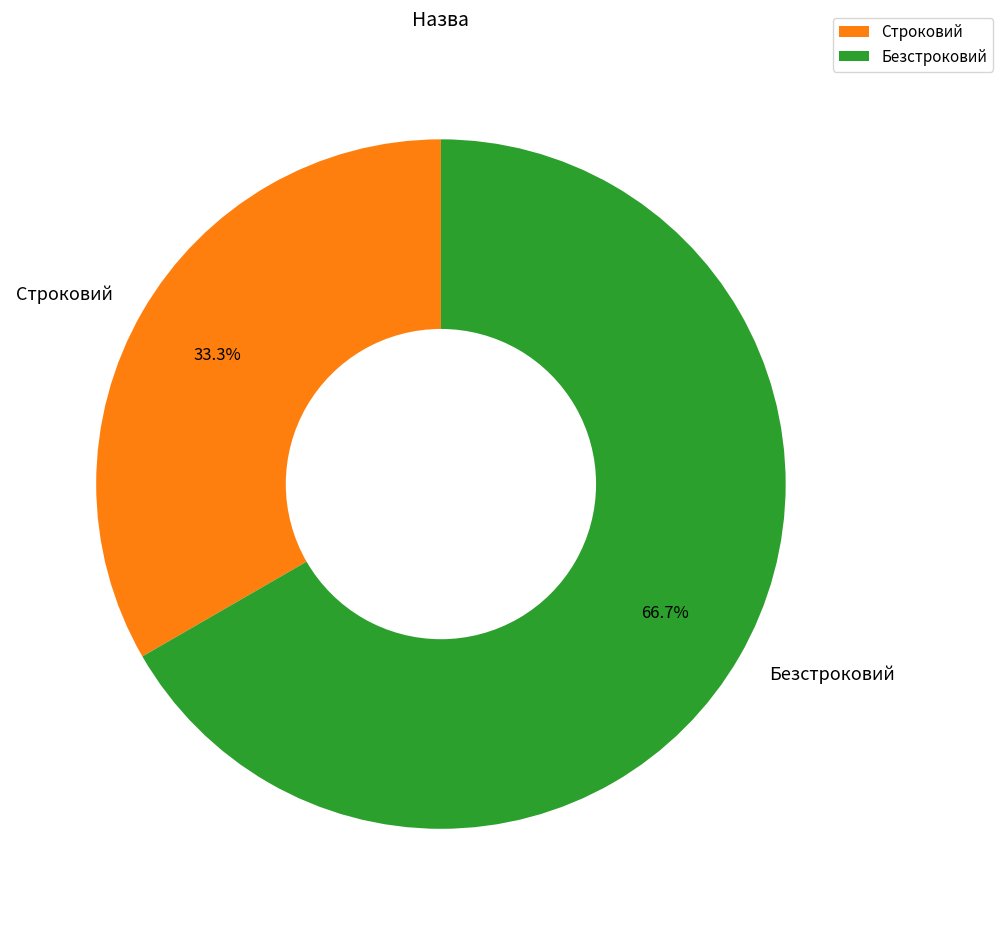

Combined, do Безстроковий and Строковий account for over 50%?

Yes